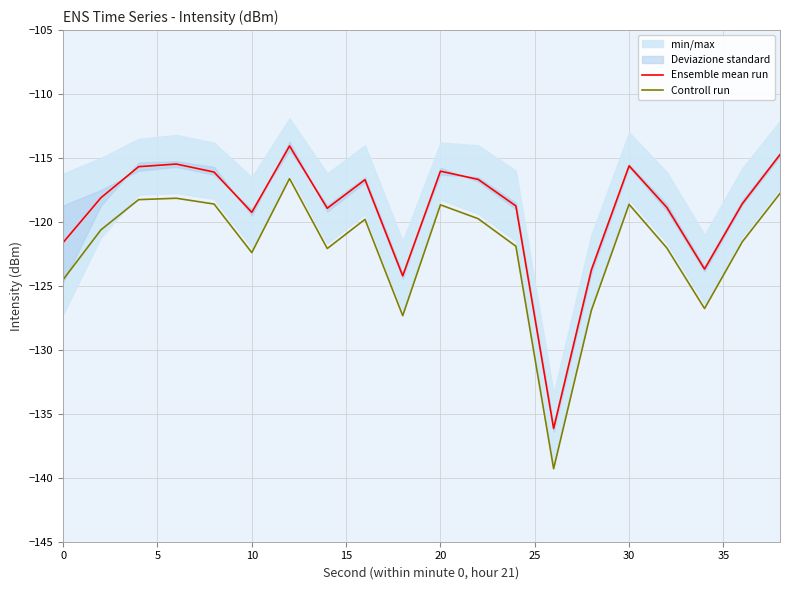

The value of Controll run at 20 is -118.7. True or false?

True